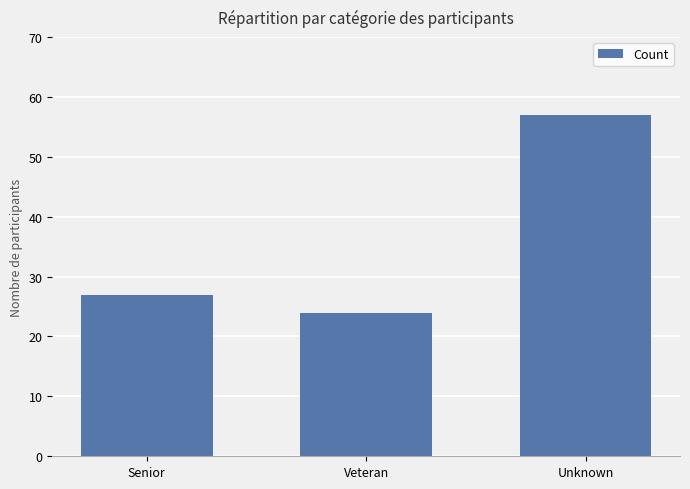

Approximately how many times larger is the value at Unknown compared to Senior?

2.1